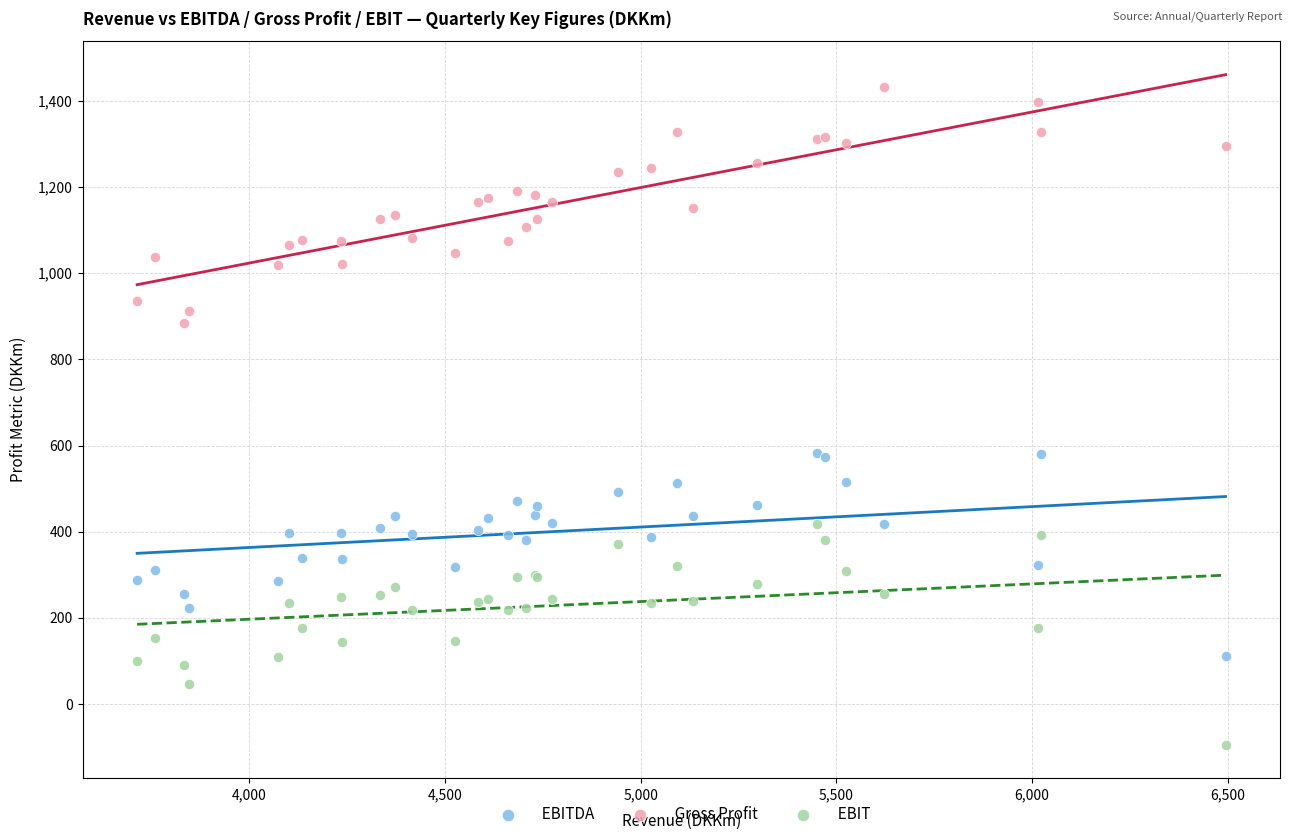

Which series contains the highest Y value?

Gross Profit